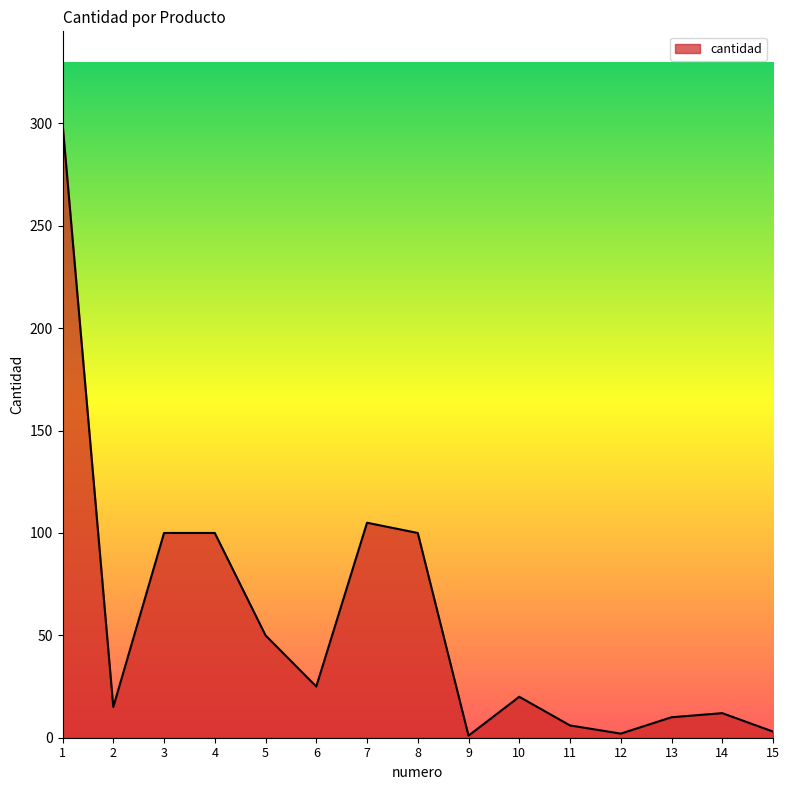

Count the number of data series in this chart.

1